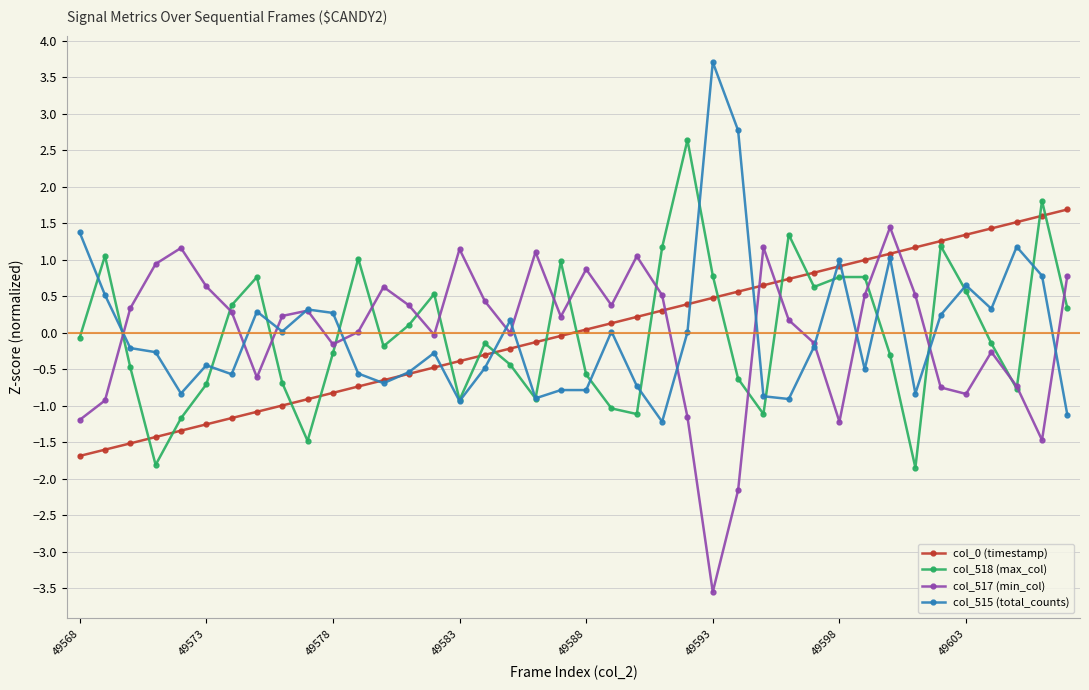

What is the maximum value for col_517 (min_col)?

1.4